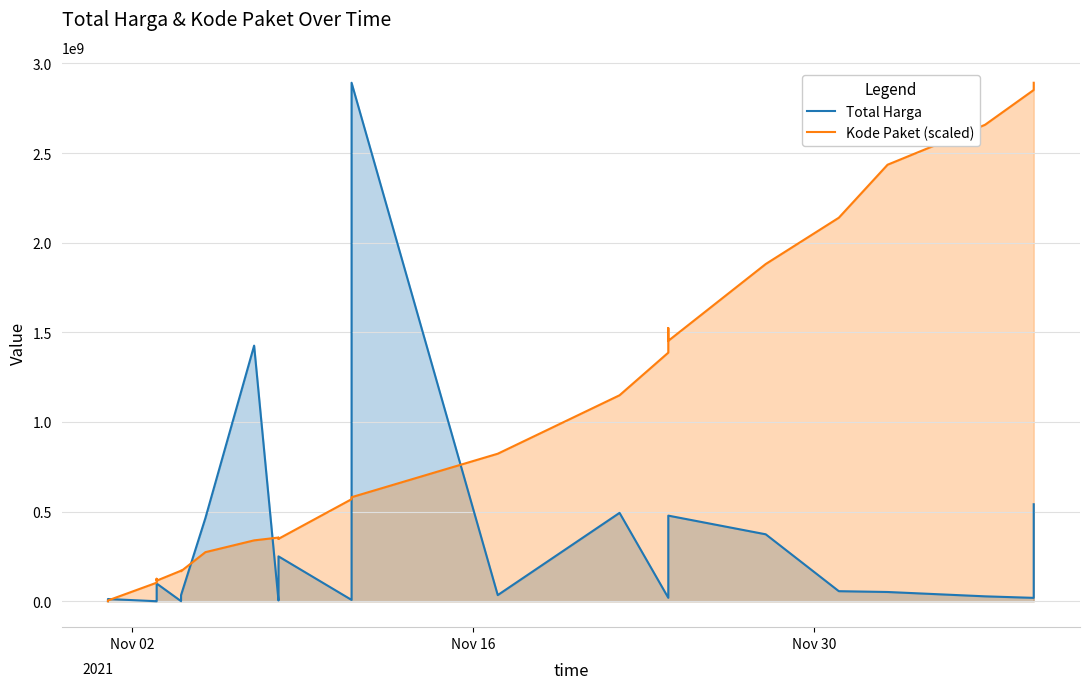

Which series has the largest total across all categories?

Kode Paket (scaled)